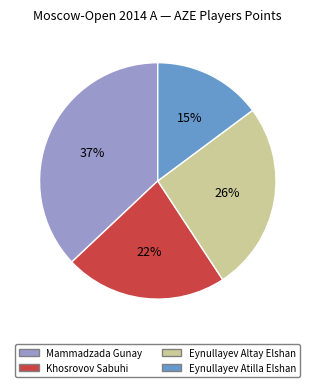

Rank the categories by value from highest to lowest.

Mammadzada Gunay, Eynullayev Altay Elshan, Khosrovov Sabuhi, Eynullayev Atilla Elshan